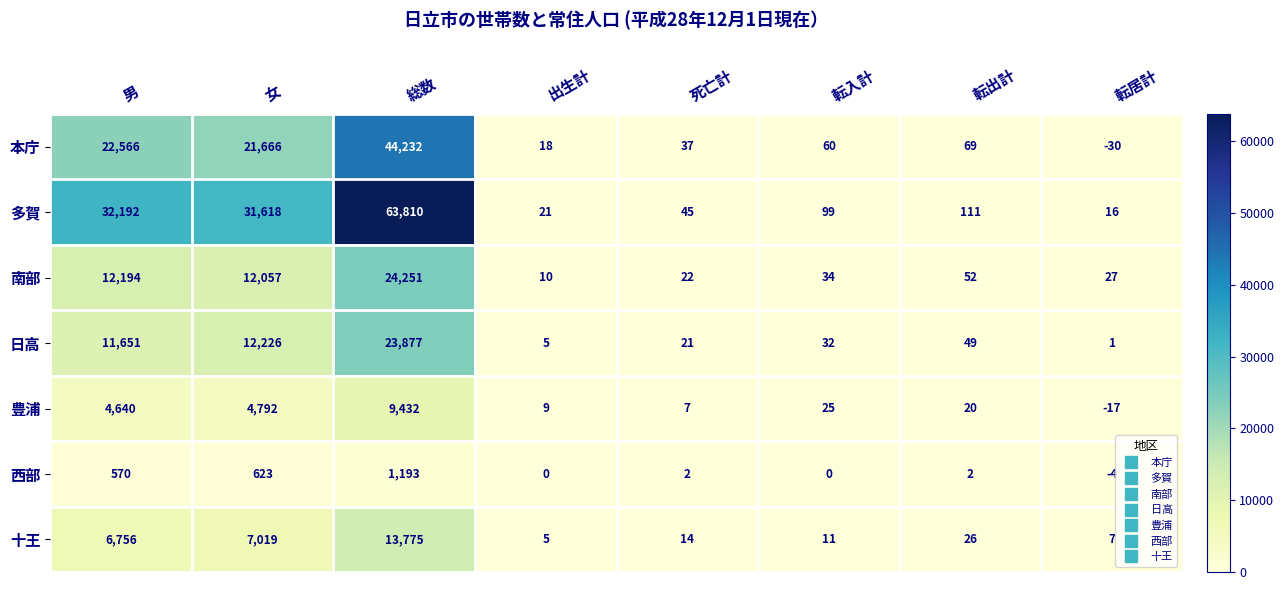

The 豊浦 series shows 12773 at 総数. True or false?

False